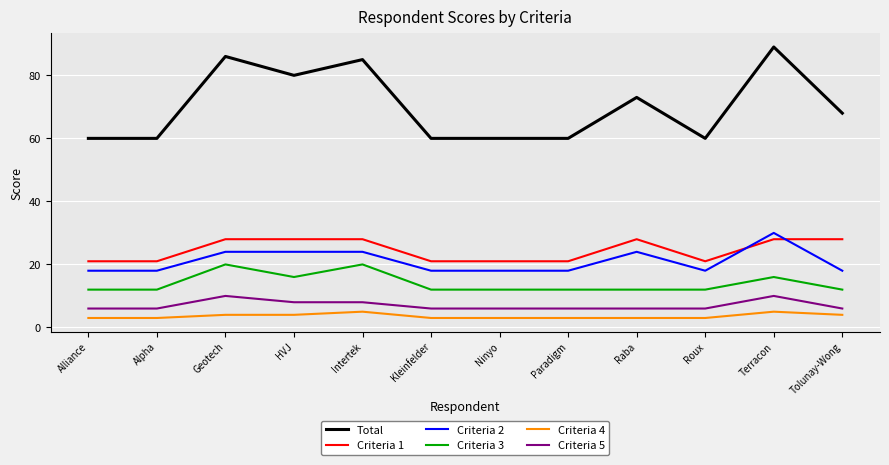

What is the total value across all series at Alpha?

120